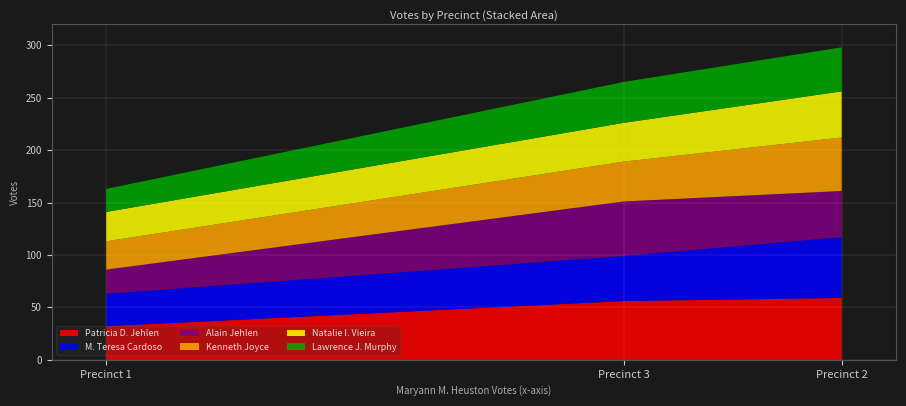

What is the total value across all series at Precinct 3?

265